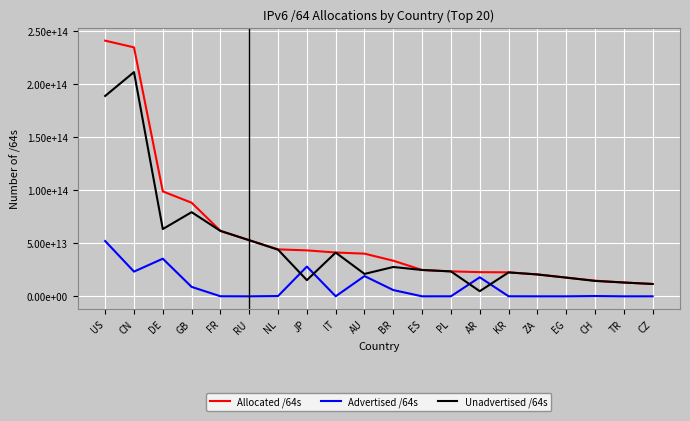

Rank the series at BR from highest to lowest value.

Allocated /64s, Unadvertised /64s, Advertised /64s